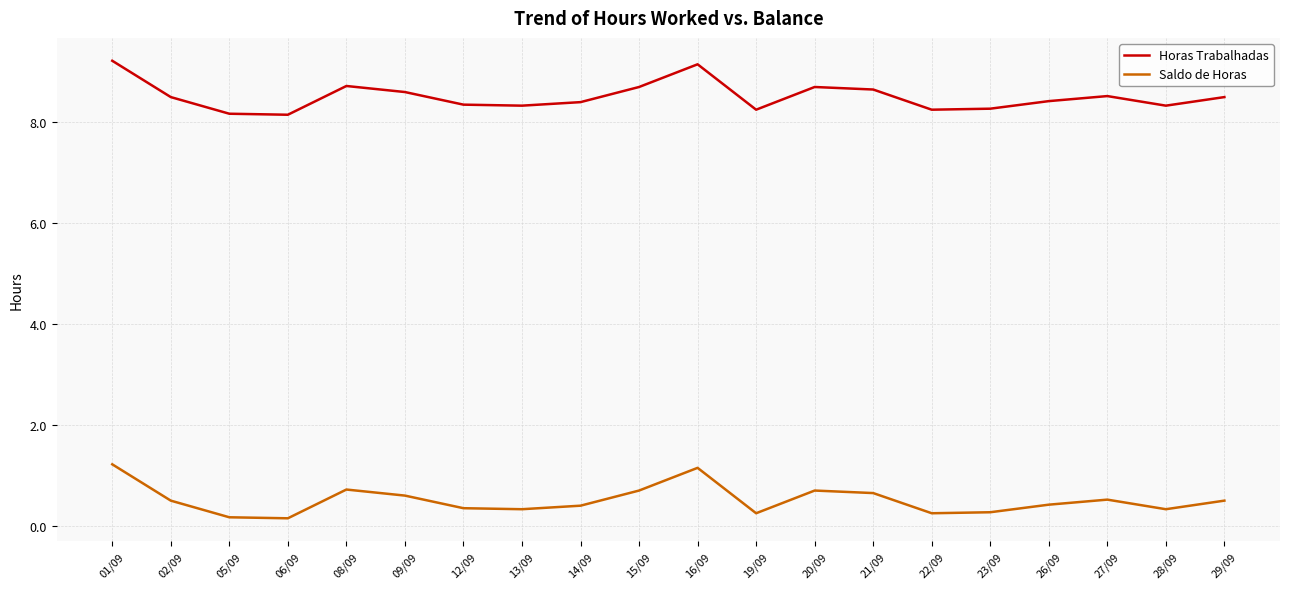

List the series in order of their overall mean, lowest first.

Saldo de Horas, Horas Trabalhadas